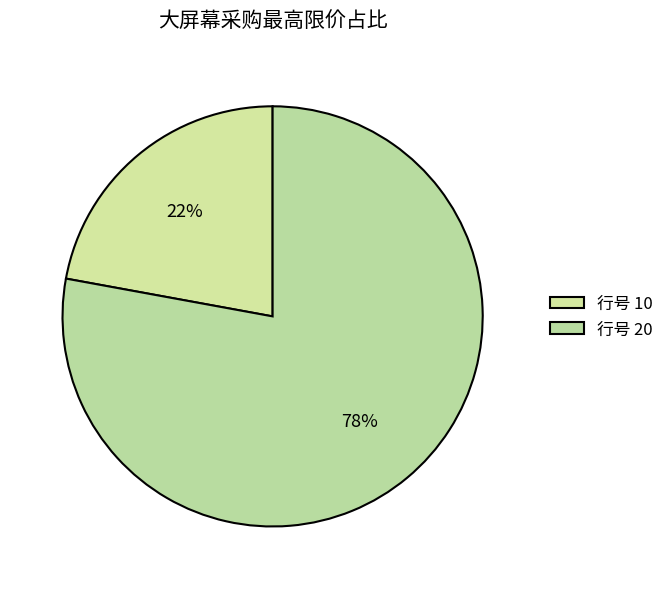

How many segments does this pie chart have?

2